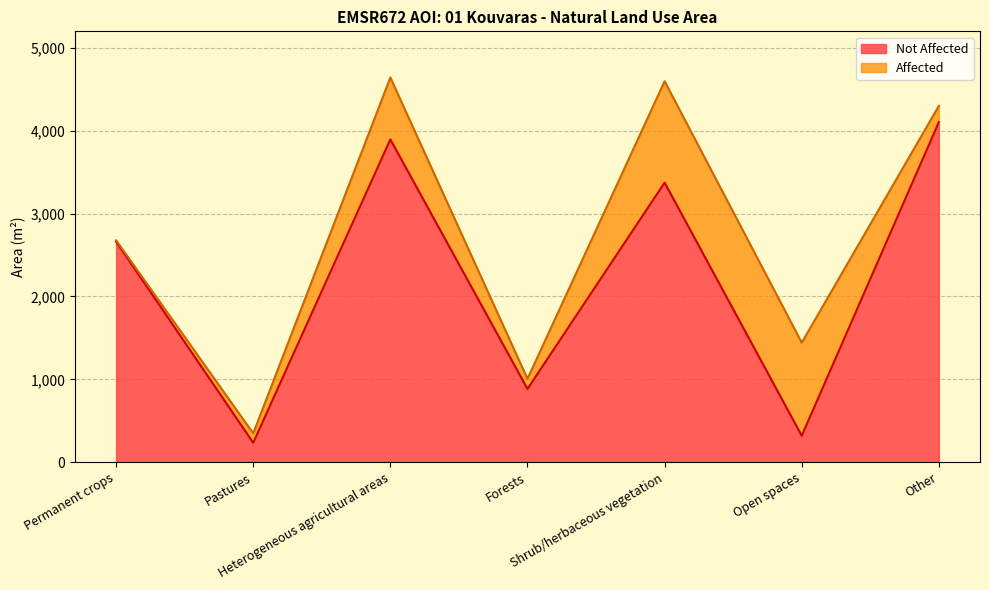

Rank the categories by value from highest to lowest.

Other, Heterogeneous agricultural areas, Shrub/herbaceous vegetation, Permanent crops, Forests, Open spaces, Pastures